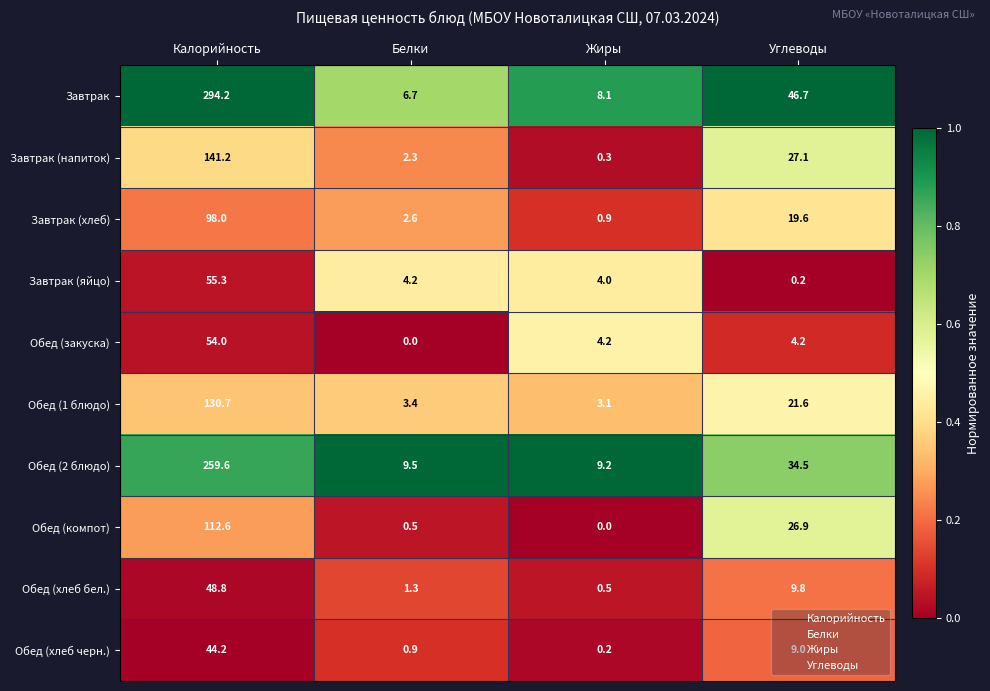

At Углеводы, list the series in order from largest to smallest.

Завтрак, Обед (2 блюдо), Завтрак (напиток), Обед (компот), Обед (1 блюдо), Завтрак (хлеб), Обед (хлеб бел.), Обед (хлеб черн.), Обед (закуска), Завтрак (яйцо)